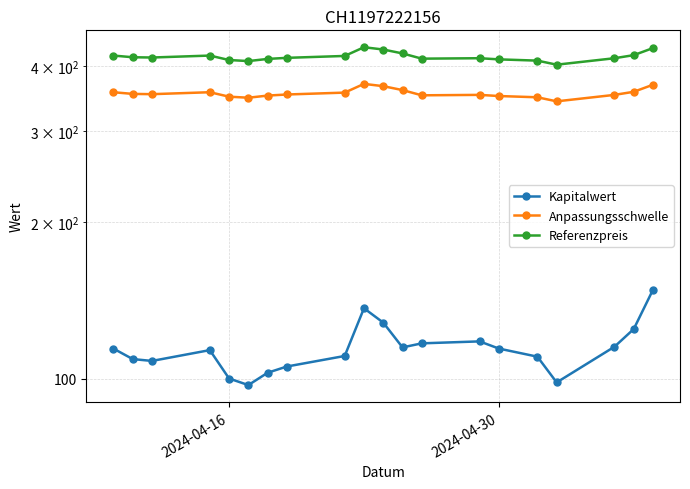

How many data points in Anpassungsschwelle are less than 353?

10